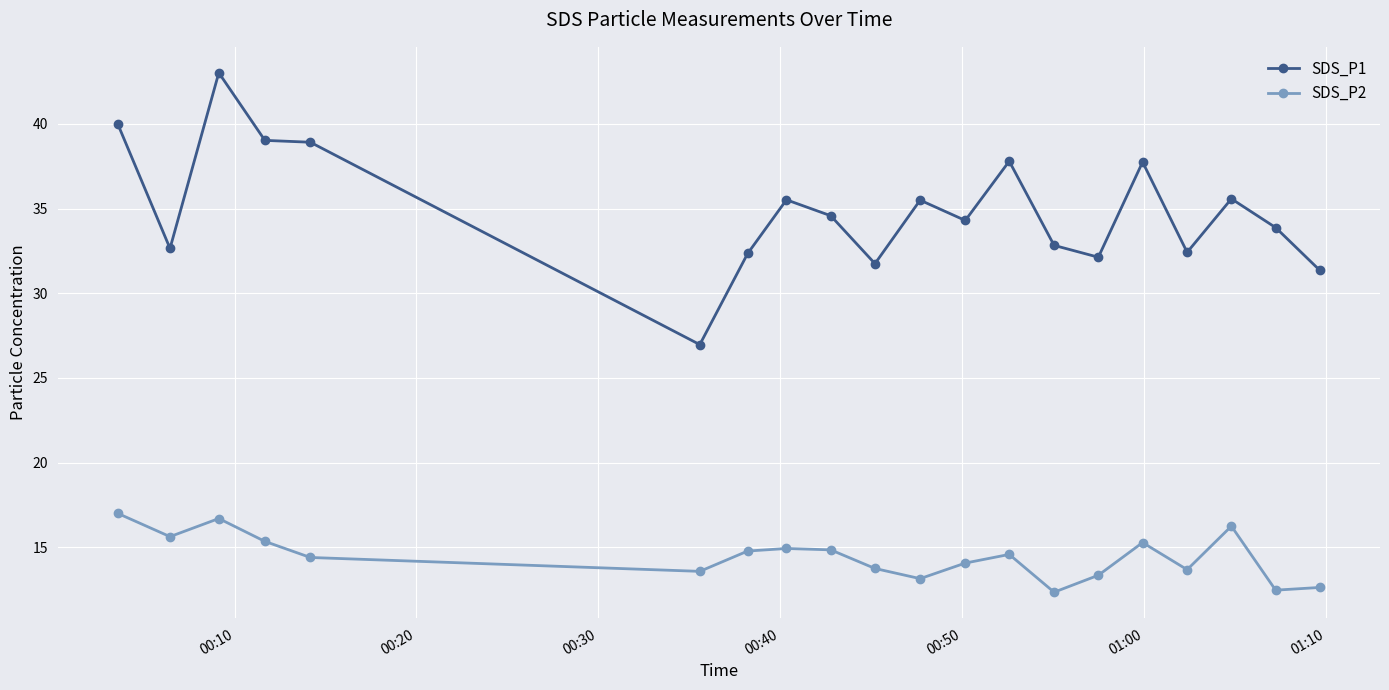

What is the sum of all SDS_P2 values?

288.8